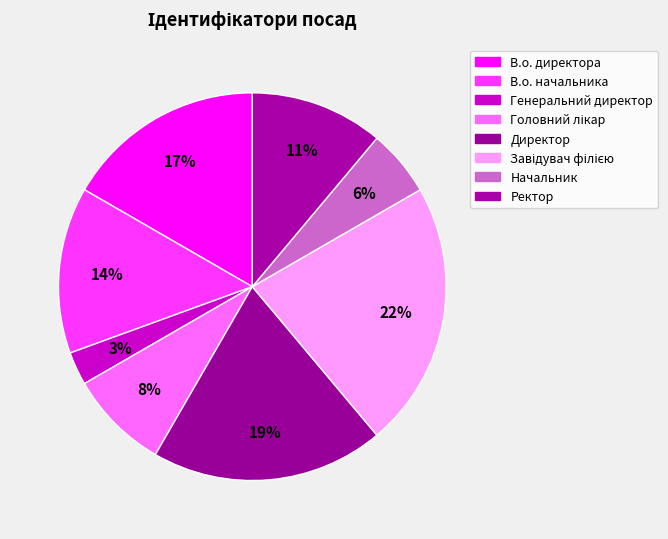

What portion of the pie excludes В.о. директора?

83.3%